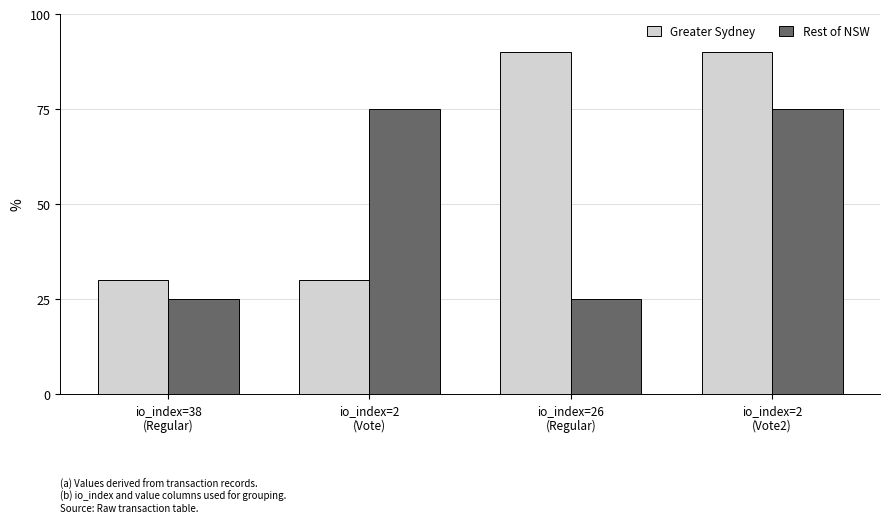

How many bars are there in total?

8